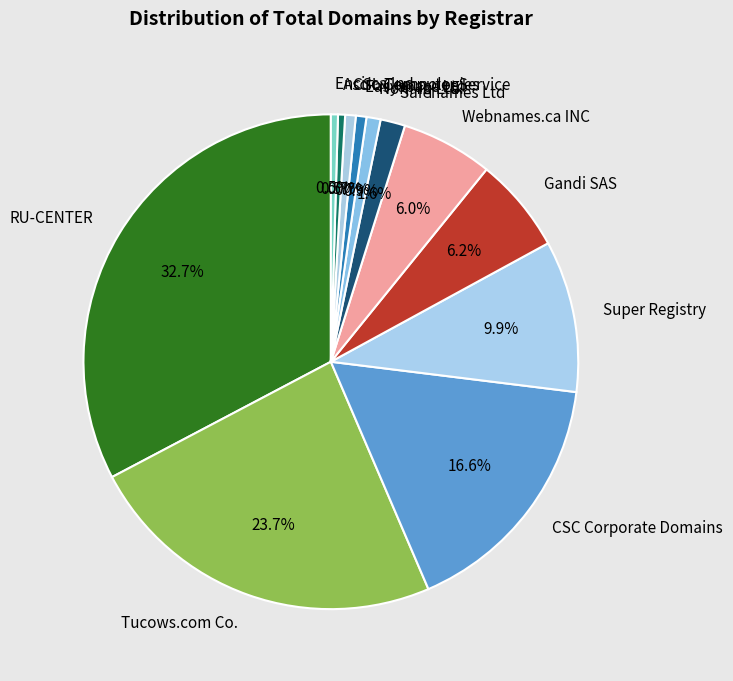

Is the sum of CSL Computer Service and Encirca Inc. greater than half?

No